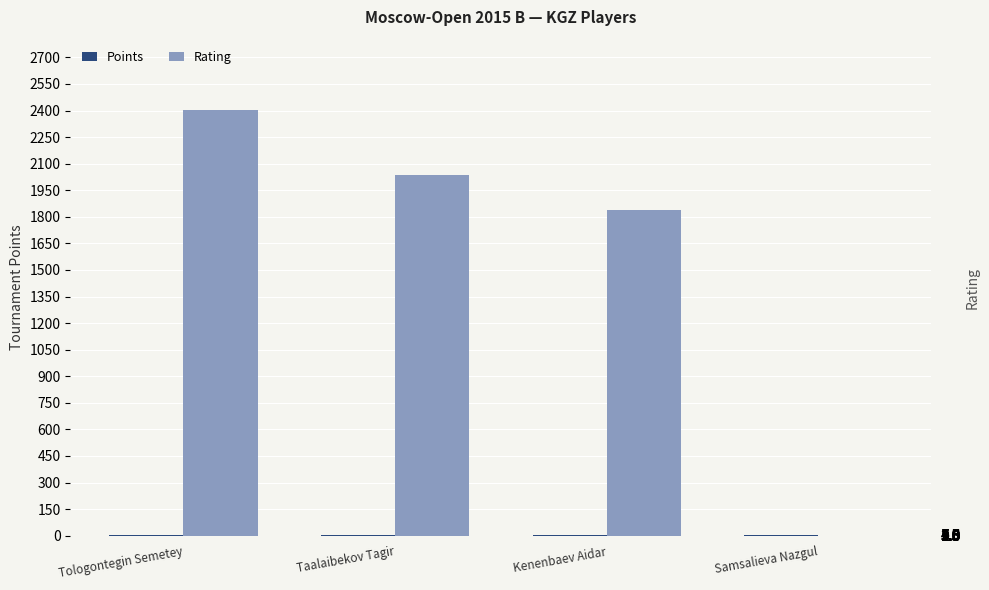

What is the sum of the Points values at Kenenbaev Aidar and Taalaibekov Tagir?

8.5